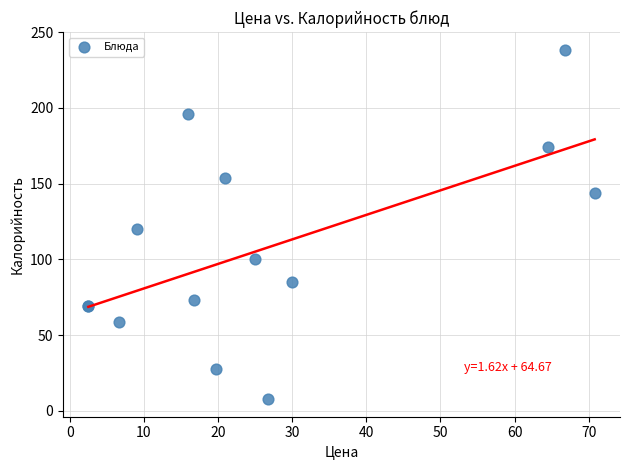

What Y value in the scatter plot is closest to 123?

120.0